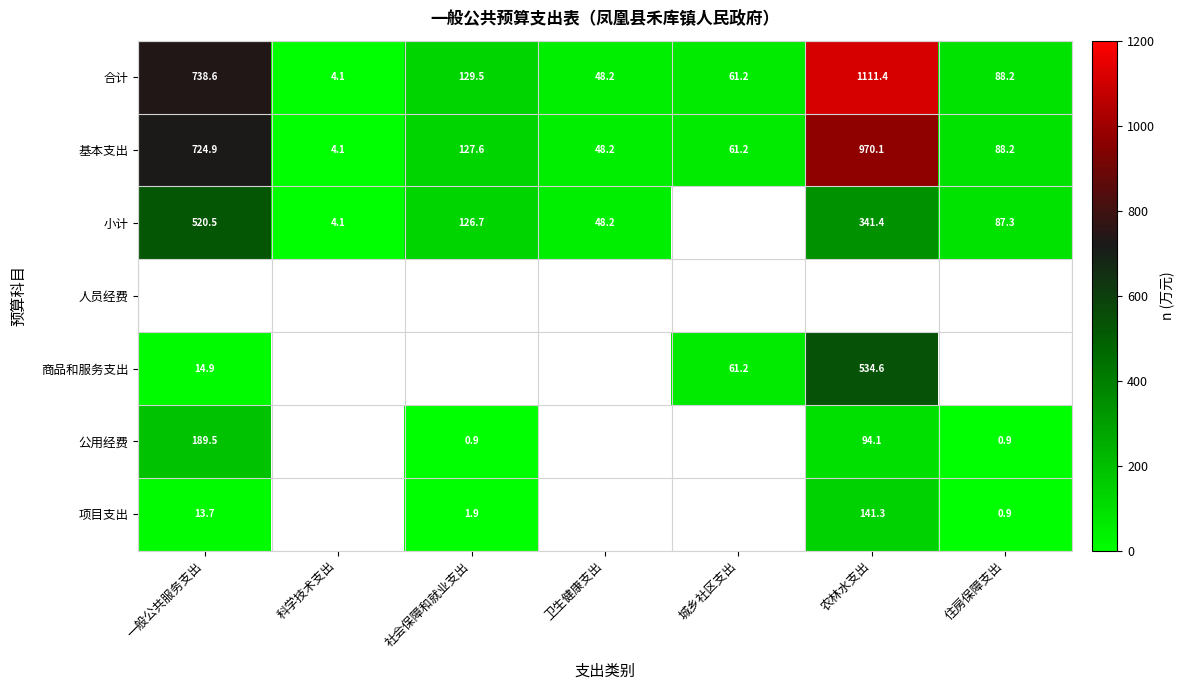

Which has a higher value, 一般公共服务支出 or 农林水支出?

农林水支出